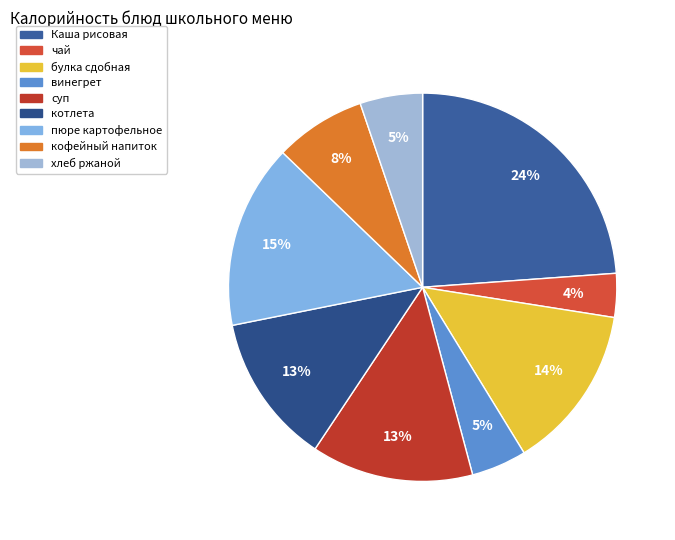

How many slices are in this pie chart?

9